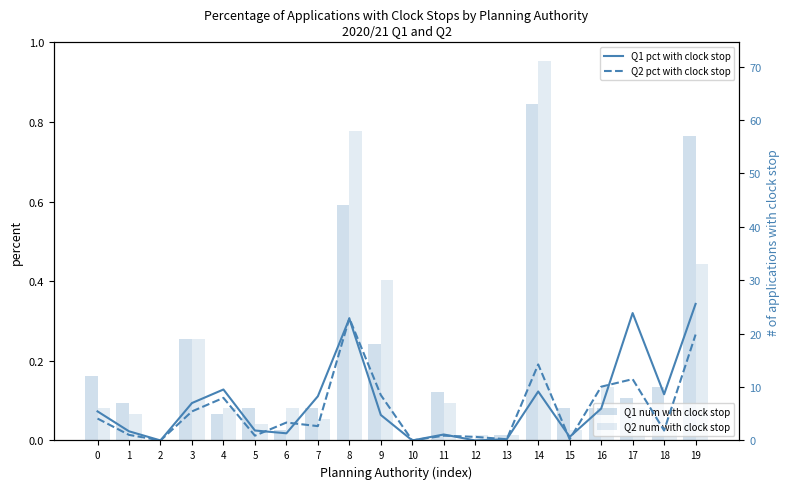

Rank the series at 0 from lowest to highest value.

Q2 pct with clock stop, Q1 pct with clock stop, Q2 num with clock stop, Q1 num with clock stop